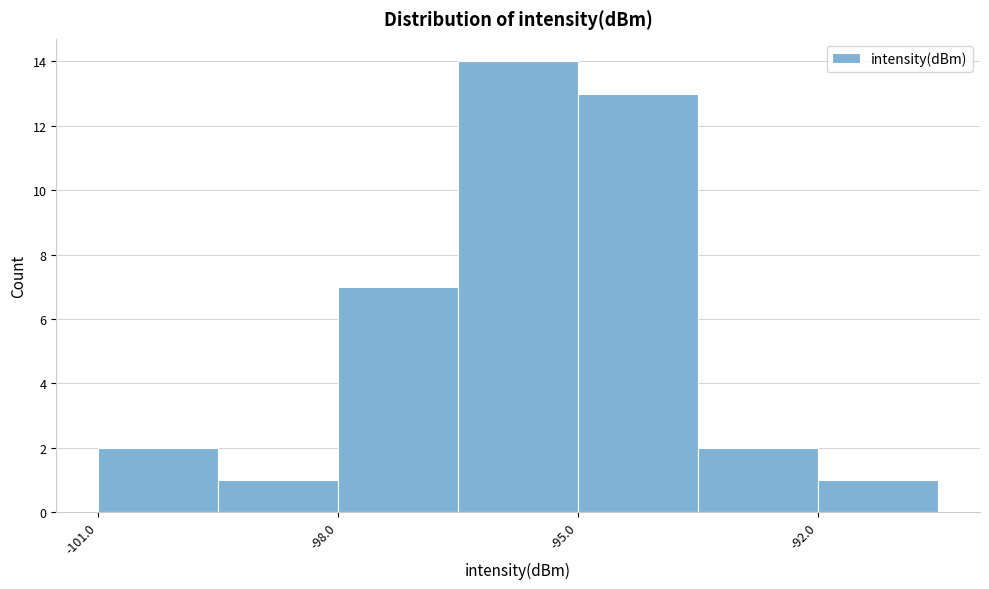

Read against the x-axis, roughly where is the centre of the tallest bar?

-95.5